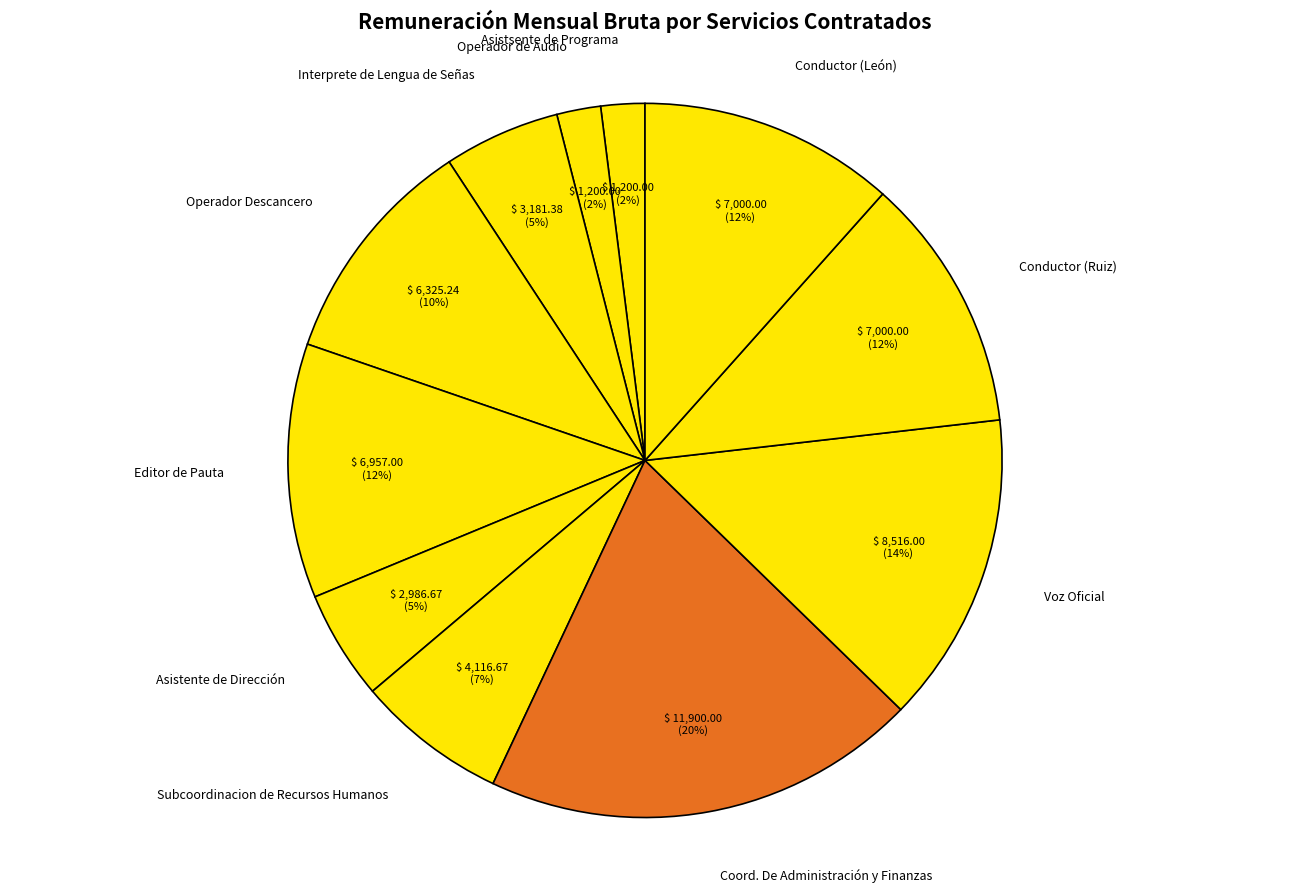

Count the number of slices in the pie.

11